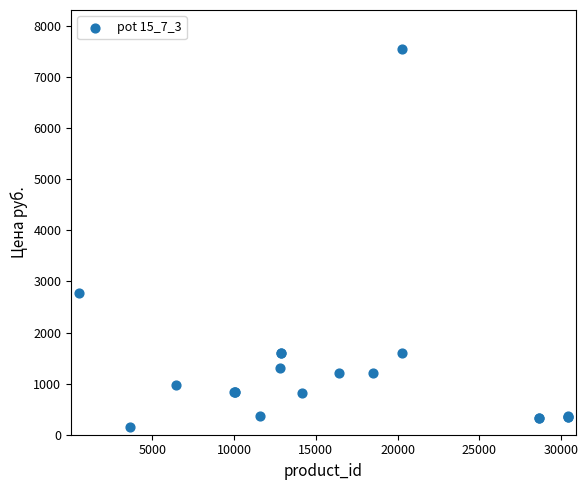

What Y value in the scatter plot is closest to 3851?

2770.0